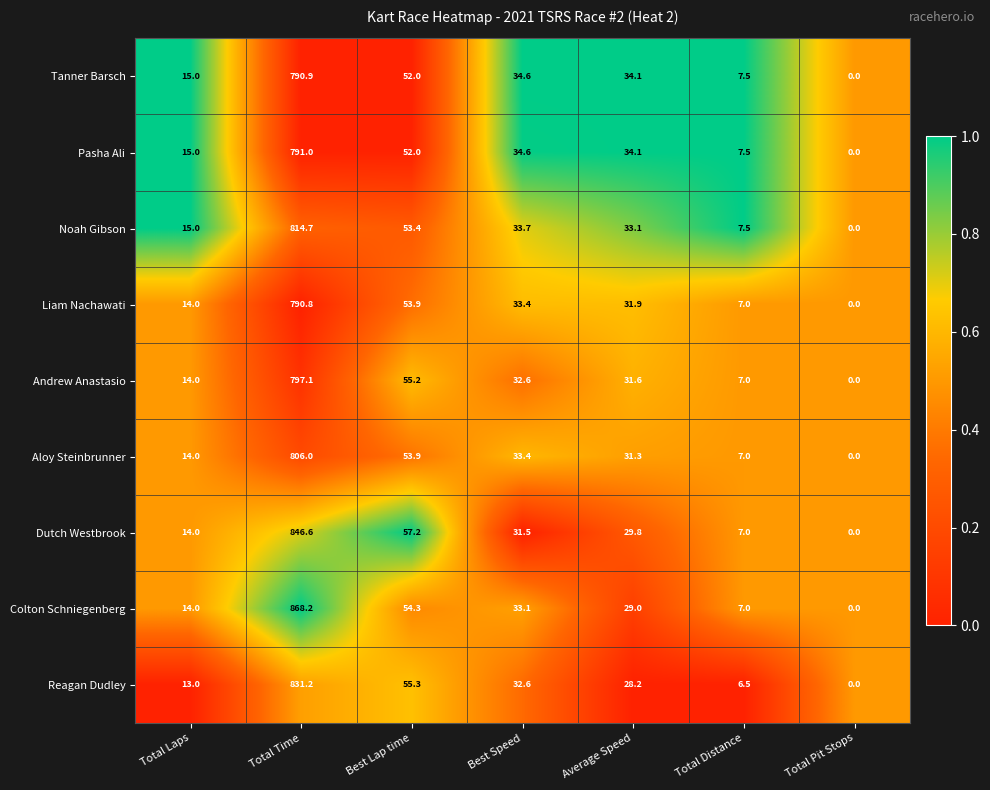

The value of Tanner Barsch at Total Laps is 15.0. True or false?

True